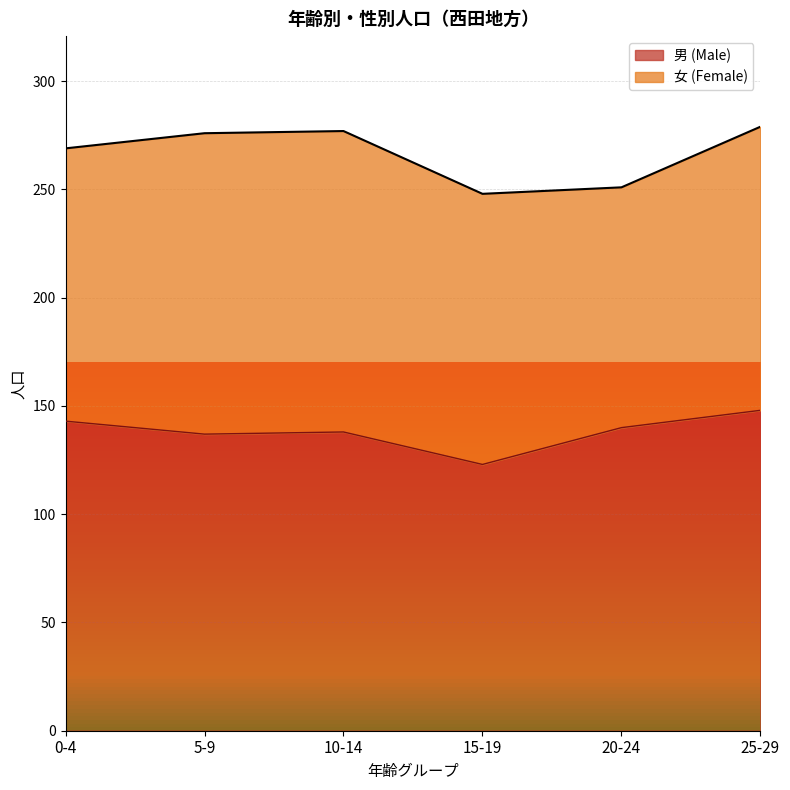

How many points are higher than both their immediate neighbors (excluding endpoints)?

1